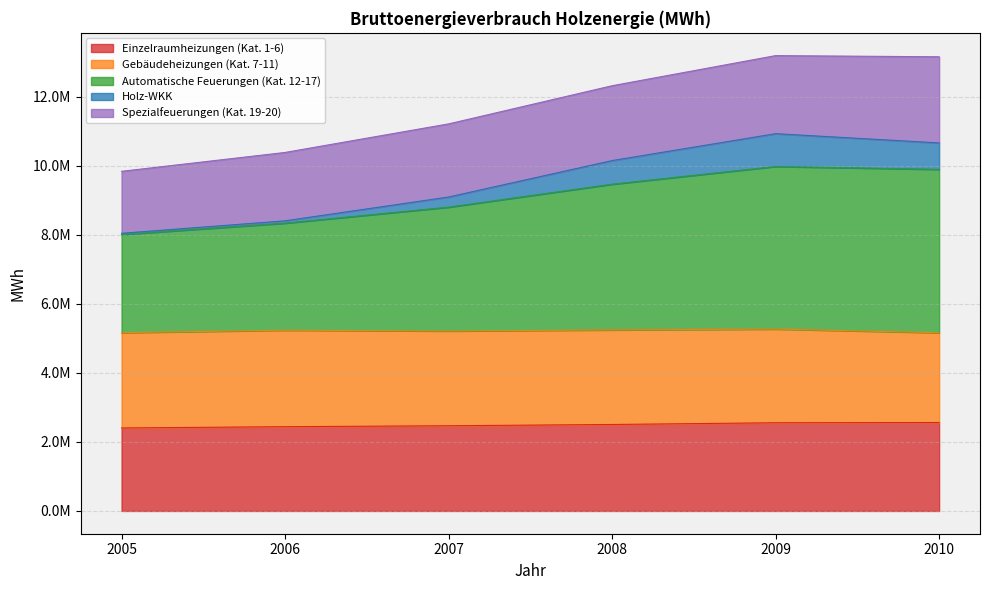

At which label does Einzelraumheizungen (Kat. 1-6) first exceed 2504147?

2009